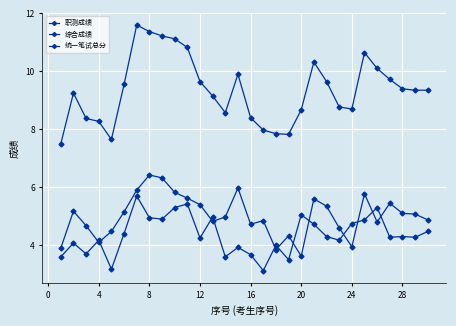

In 综合成绩, how many points are lower than both neighbors (excluding endpoints)?

10